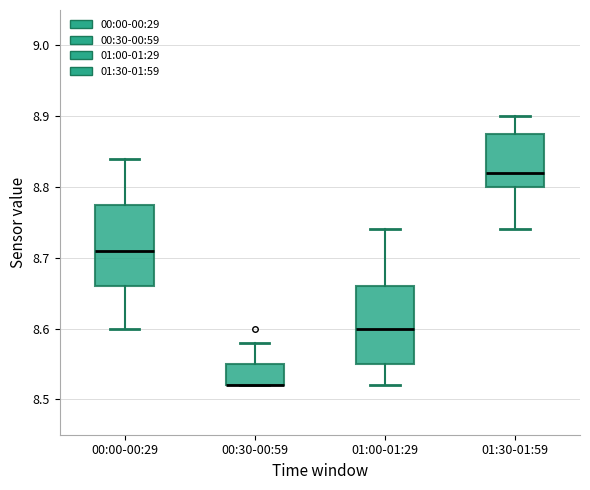

Reading left to right, read every box against the y-axis: the position of its median line, the range the box covers, and the ends of its whiskers. The values are not printed on the chart, so give them approximately, as read against the axis.

00:00-00:29: median 8.71, box 8.66 to 8.78, whiskers 8.60 to 8.84
00:30-00:59: median 8.52 (drawn on the box's lower edge), box 8.52 to 8.55, whiskers 8.52 to 8.58
01:00-01:29: median 8.60, box 8.55 to 8.66, whiskers 8.52 to 8.74
01:30-01:59: median 8.82, box 8.80 to 8.88, whiskers 8.74 to 8.90